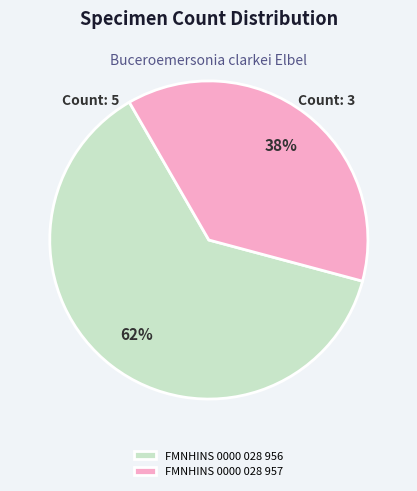

Which slice is the smallest?

FMNHINS 0000 028 957